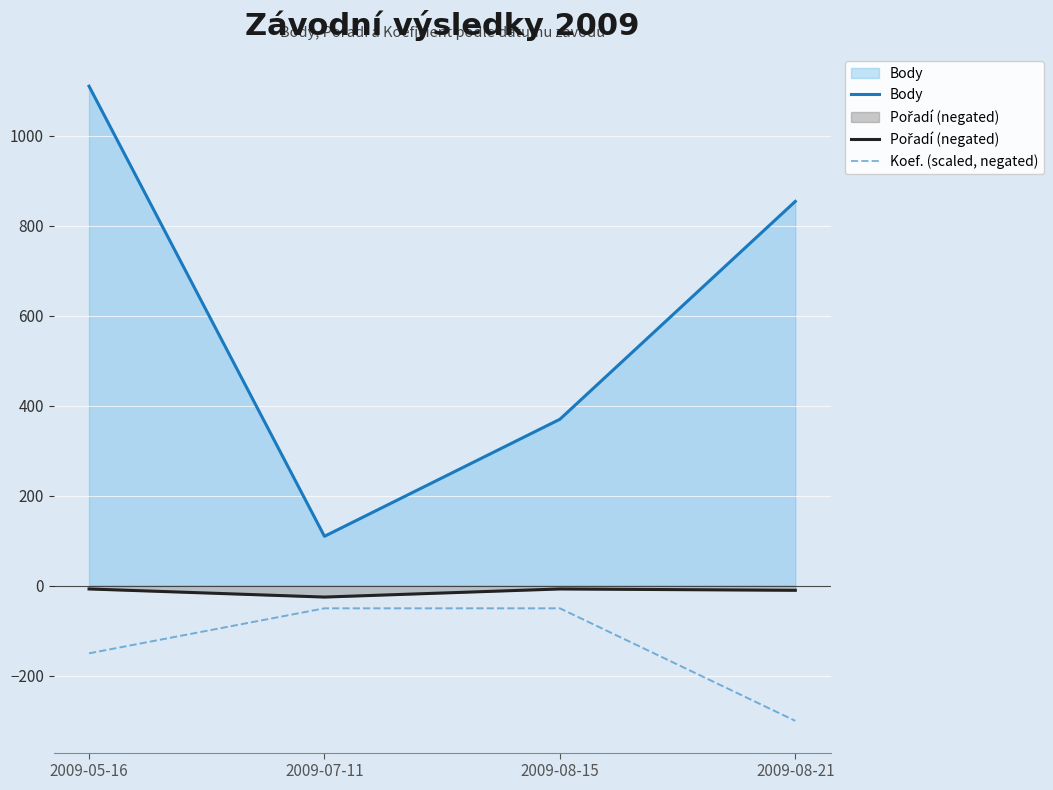

What is the label of the 3rd point from the left?

2009-08-15